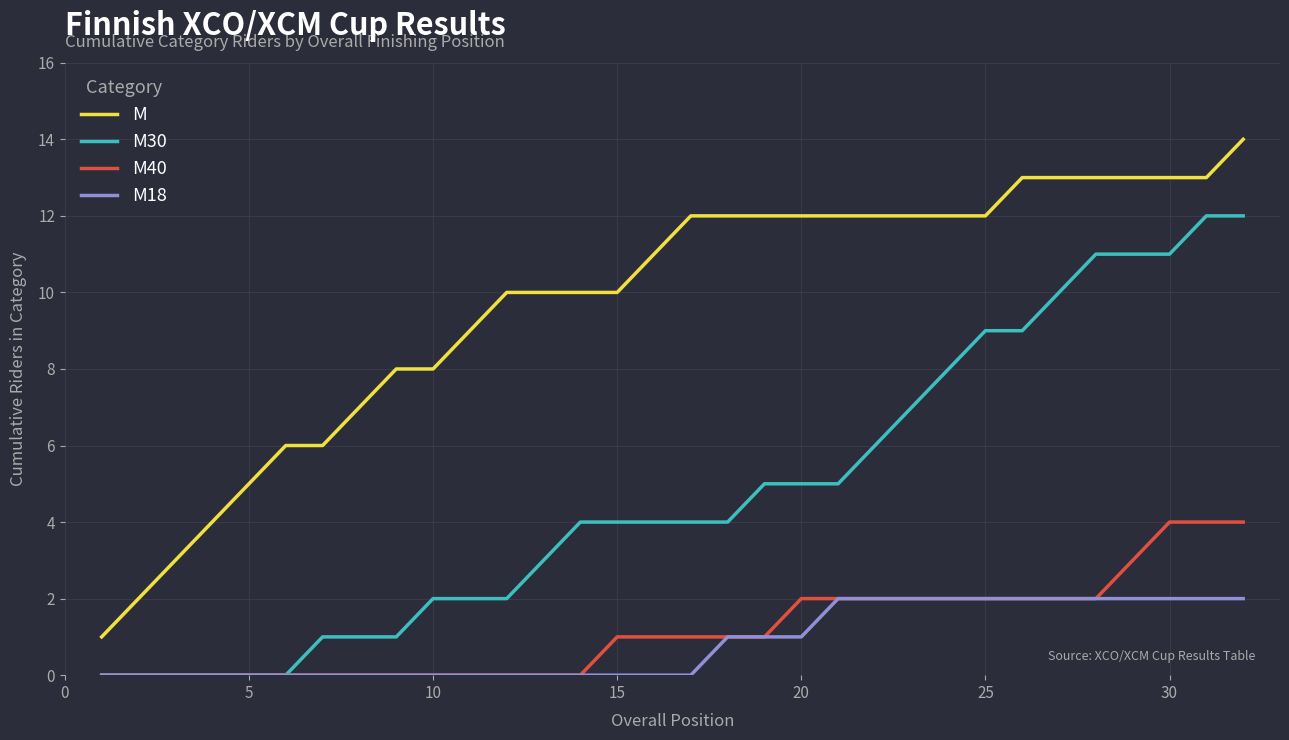

True or false: M30 and M intersect in this chart.

False